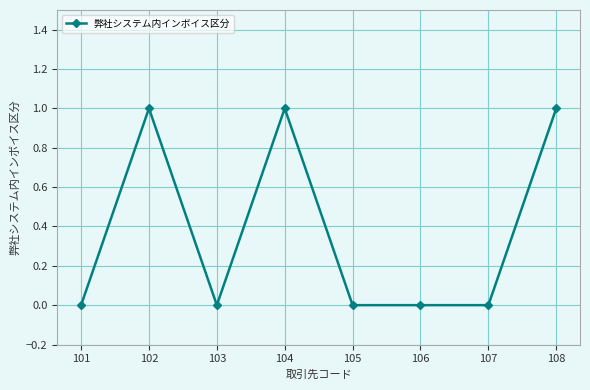

The chart shows a value of 2 at 104. True or false?

False